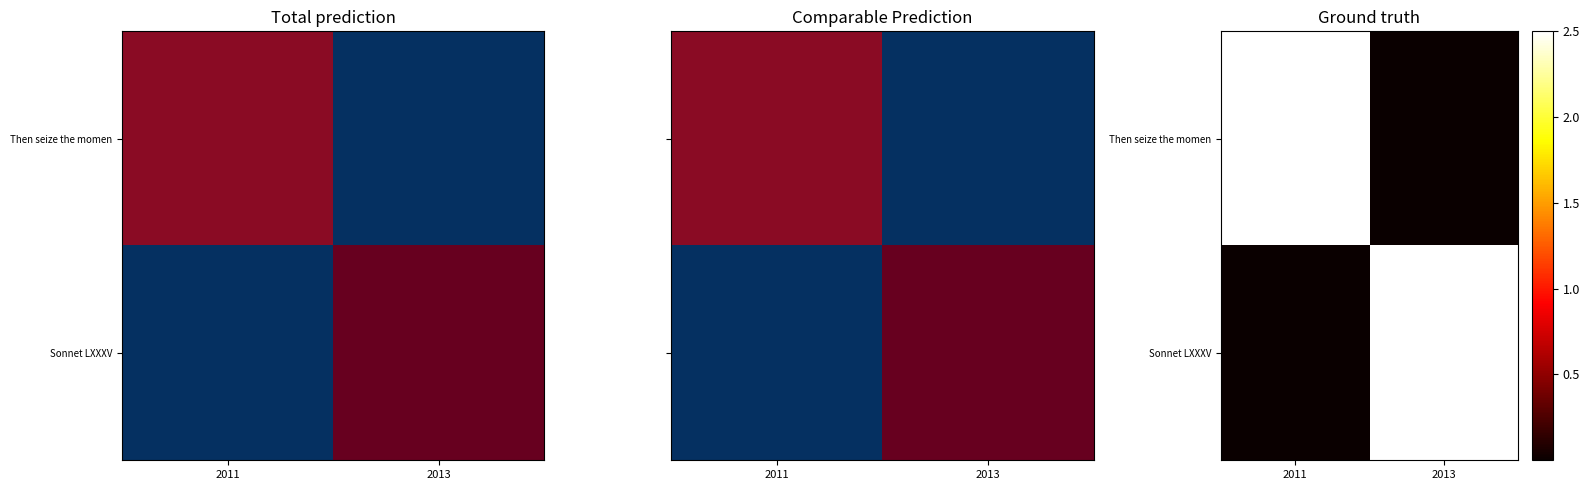

How many positive values does the Sonnet LXXXV series have?

1